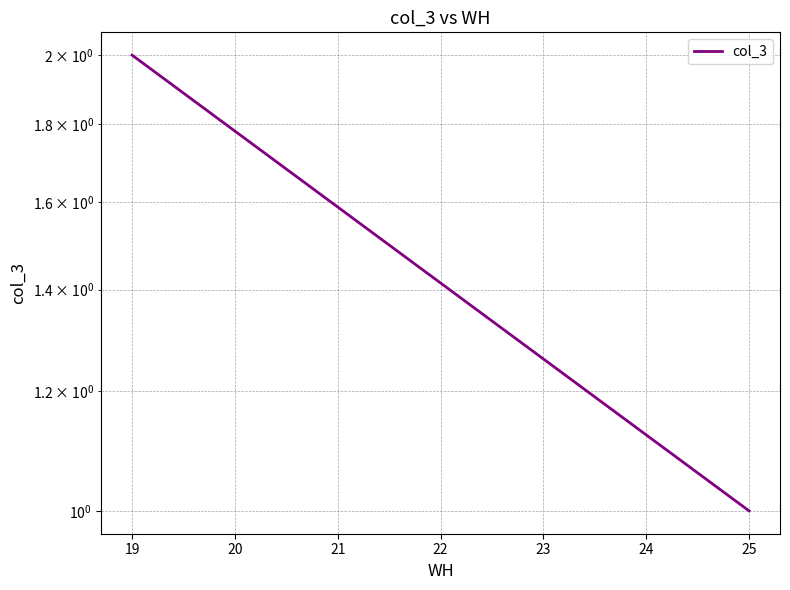

At which category does the chart reach its peak across all series?

19